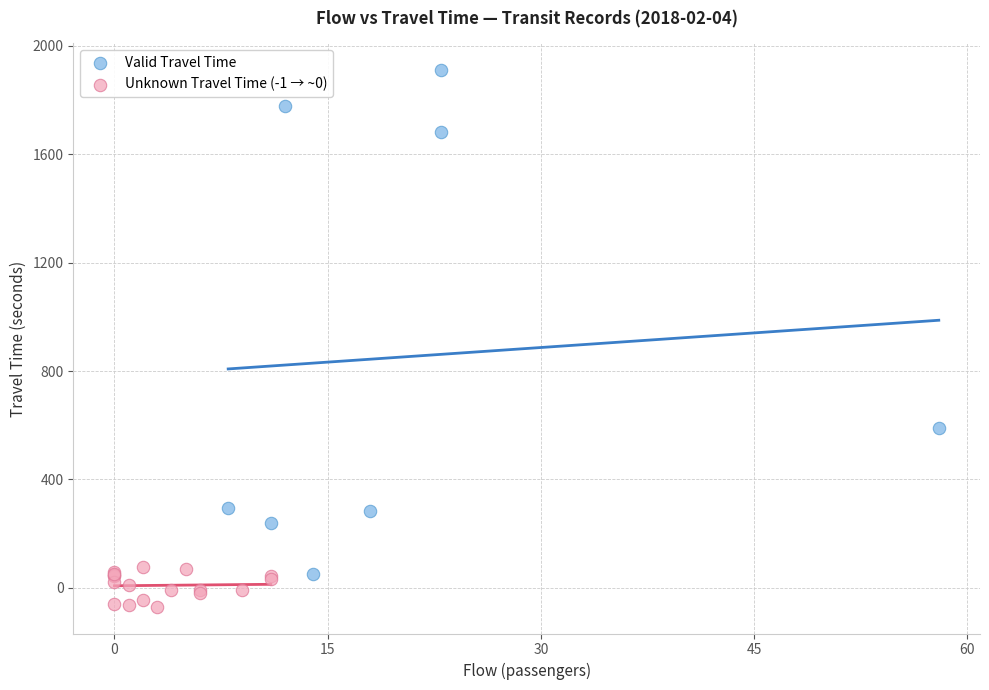

Which series contains the highest Y value?

Valid Travel Time